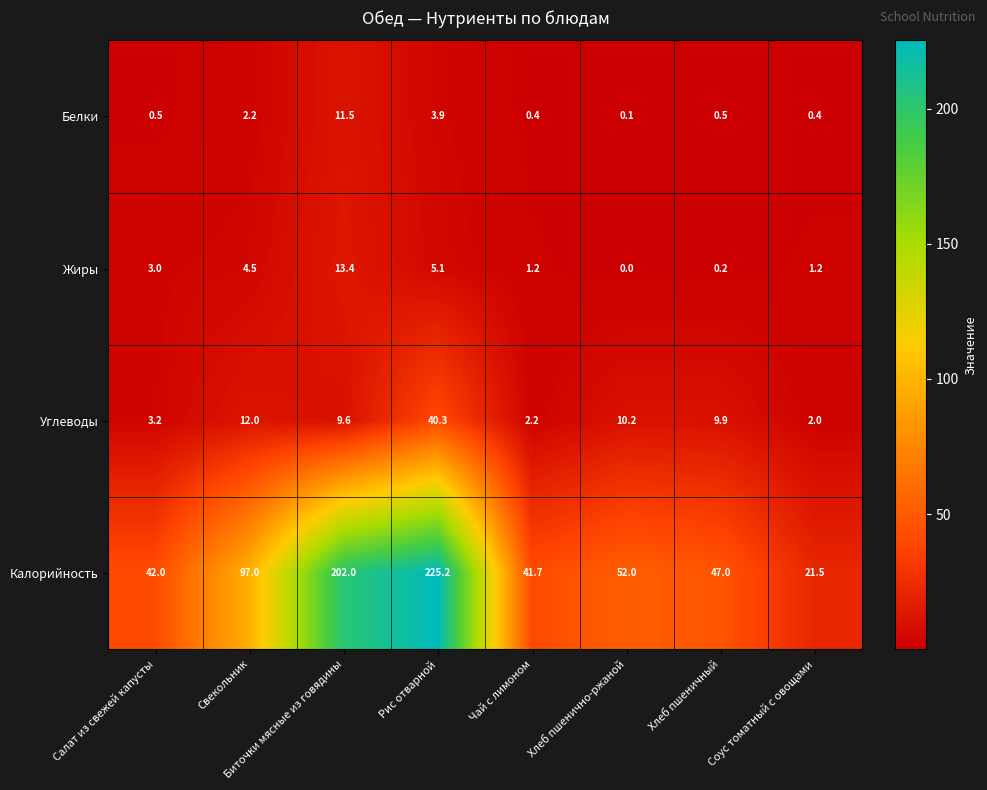

List the series in order of their peak value, highest first.

Калорийность, Углеводы, Жиры, Белки